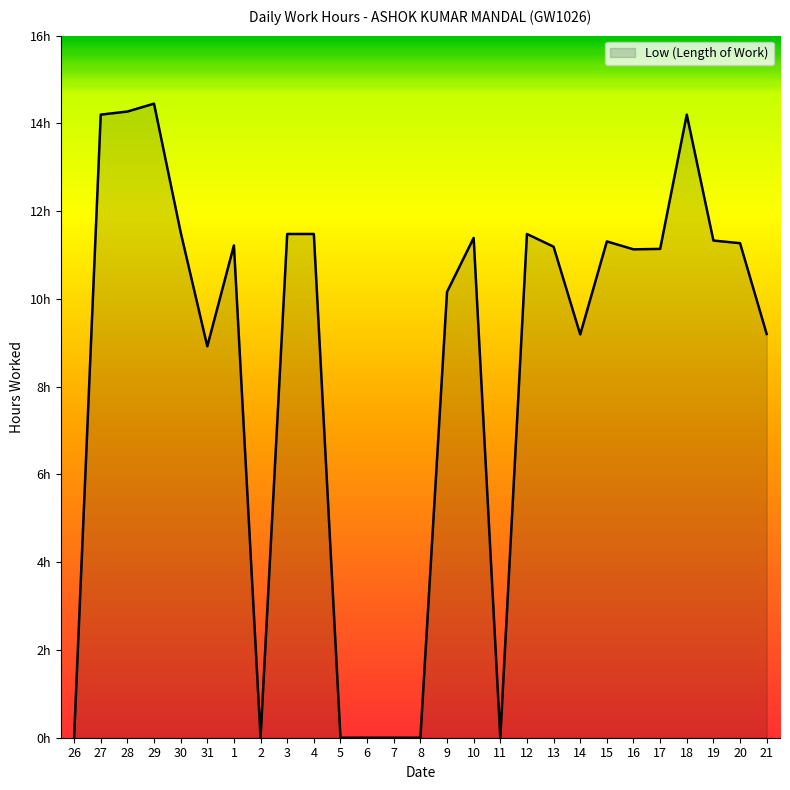

At which category does the chart reach its peak across all series?

29